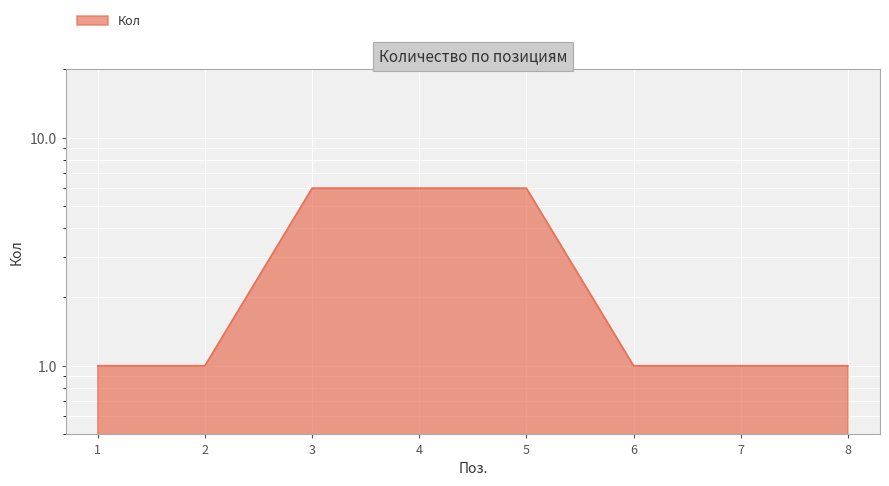

What is the difference between the values at 5 and 7?

5